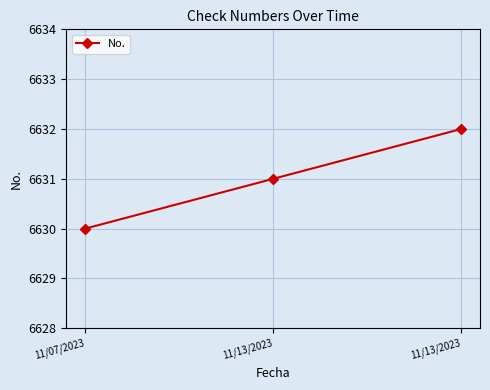

Is it true that the value at 11/07/2023 is 10361?

False